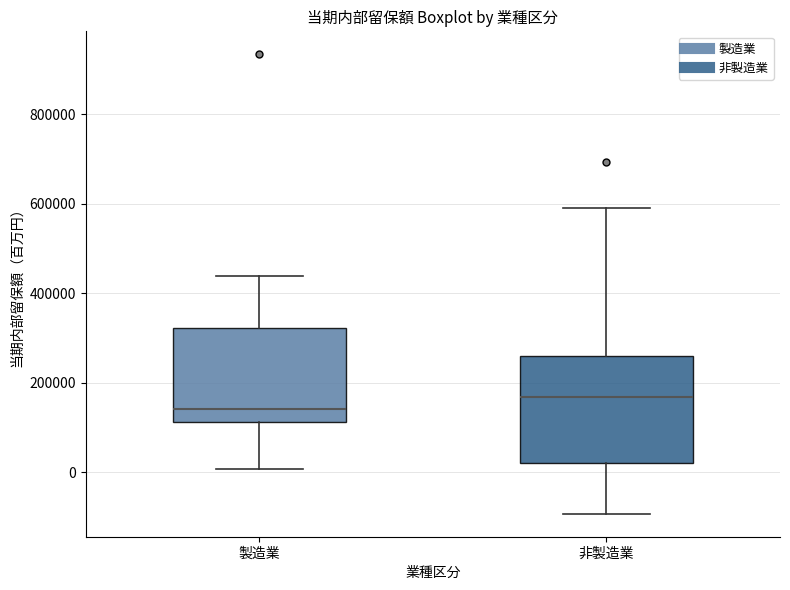

Comparing the boxes themselves (not the whiskers), which one is the tallest?

非製造業